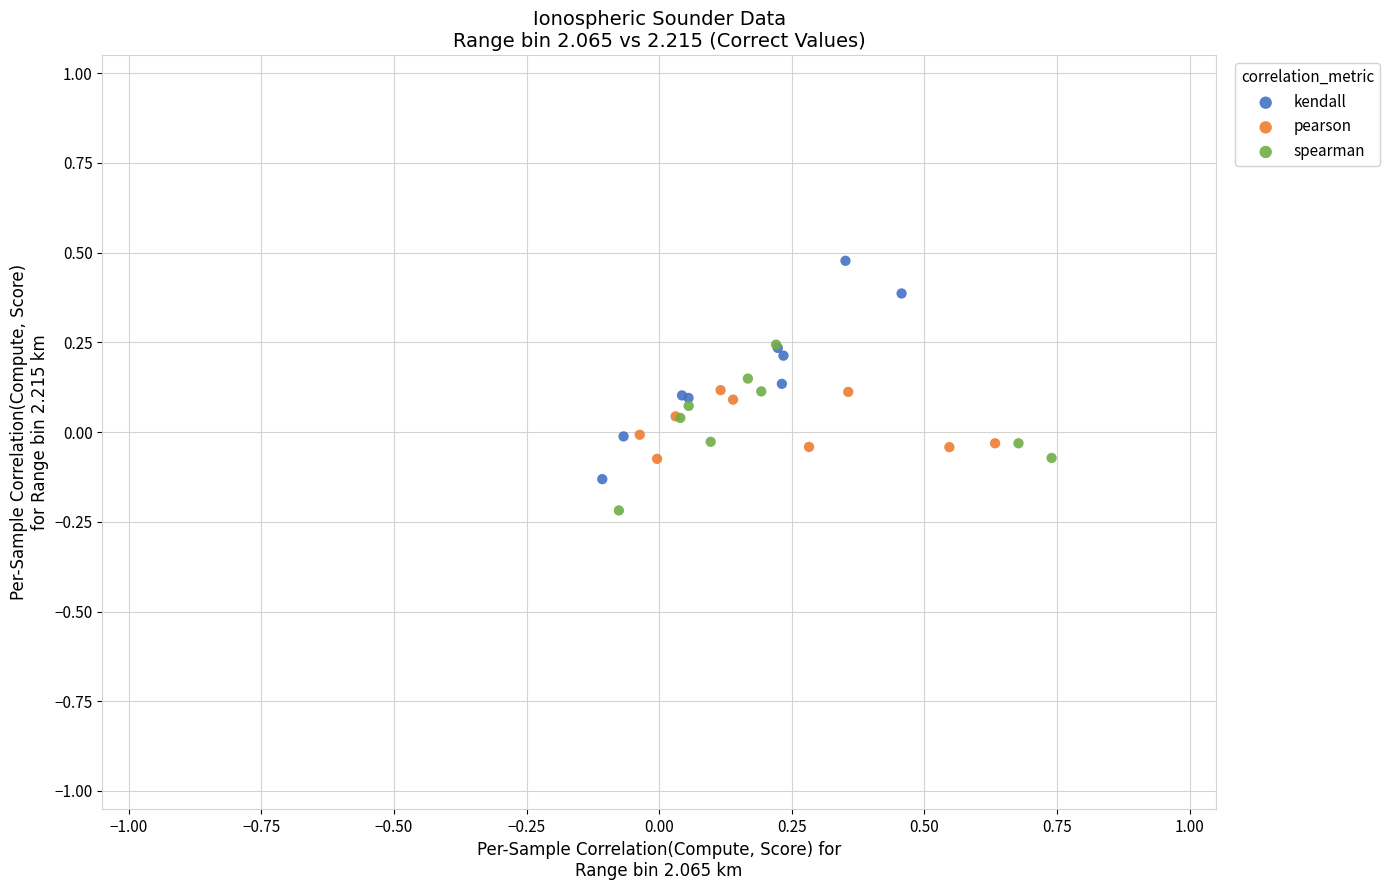

Which series reaches the minimum Y coordinate?

spearman